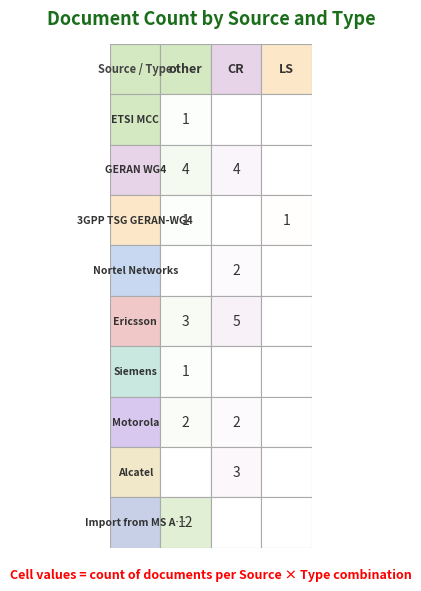

What is the difference between the maximum and minimum values in the Alcatel series?

3